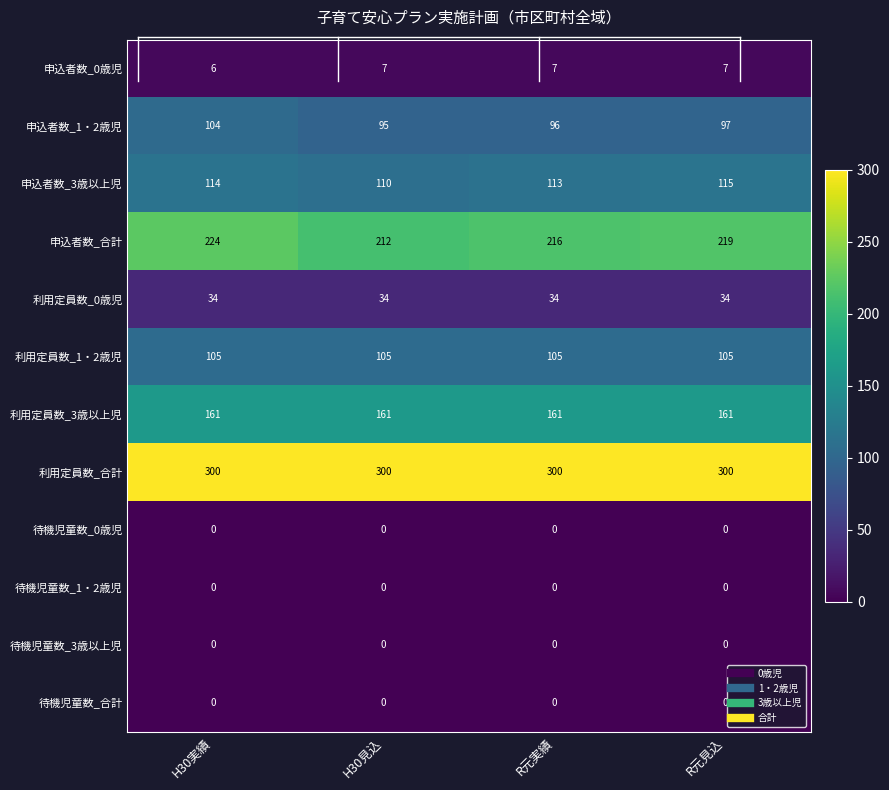

Which series changed the most between H30見込 and R元見込?

申込者数_合計